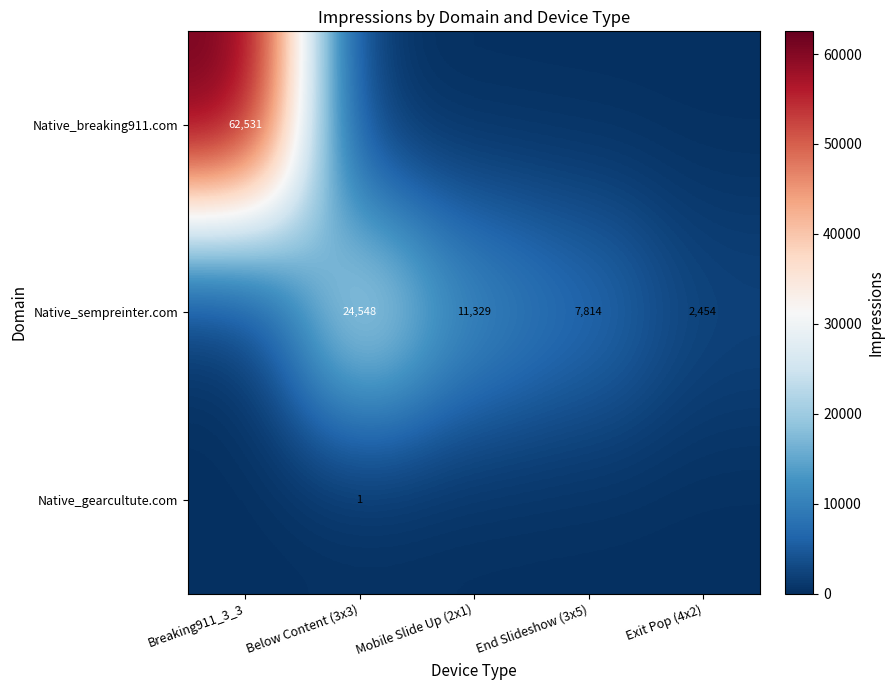

The Native_breaking911.com series shows 90757 at Breaking911_3_3. True or false?

False